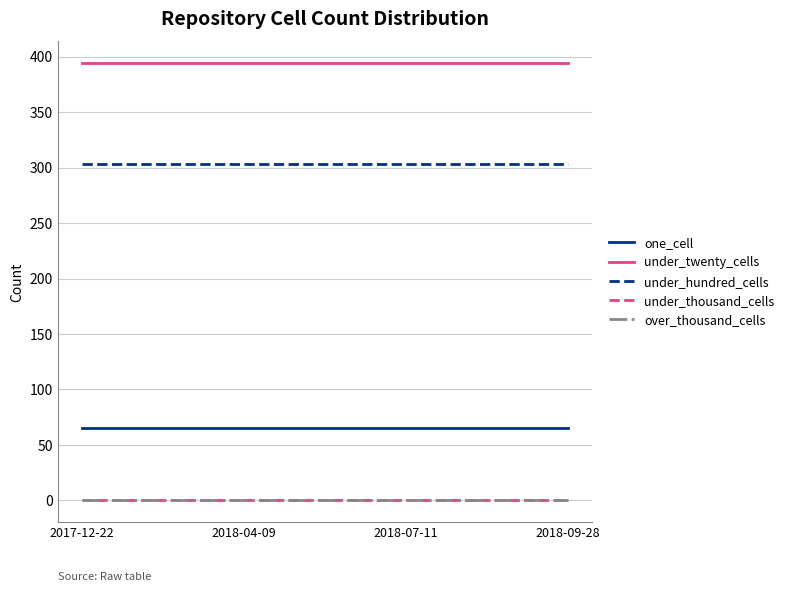

True or false: under_hundred_cells and over_thousand_cells cross at least once.

False